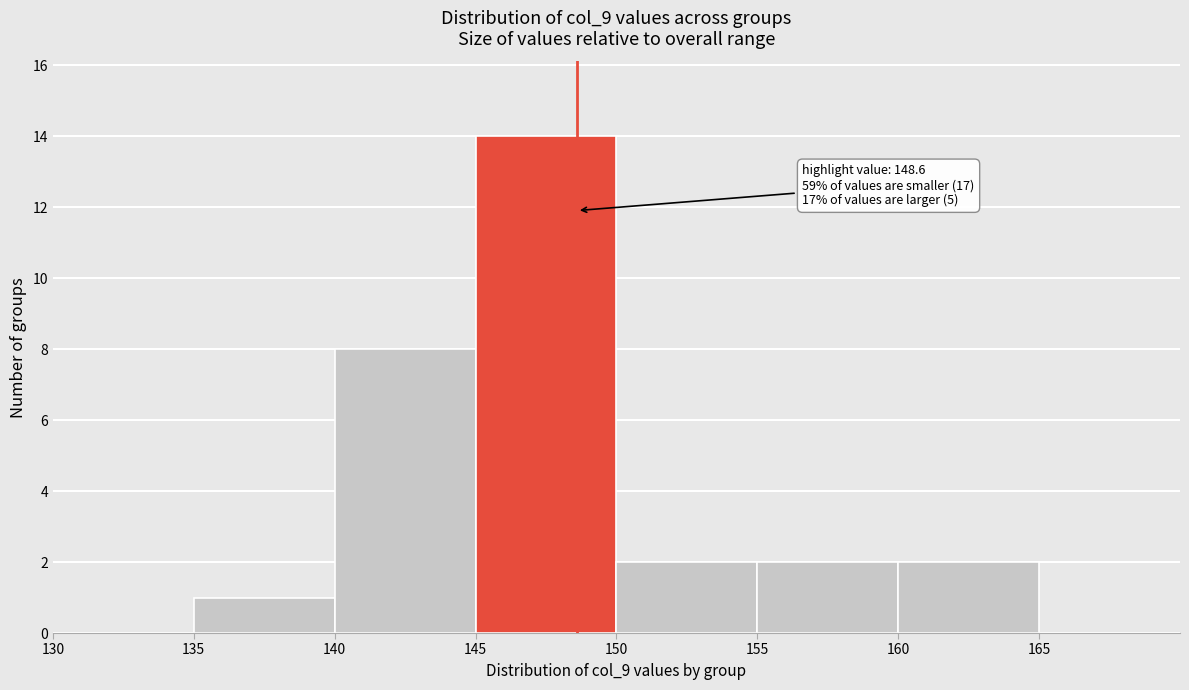

Which range on the x-axis has the tallest bar?

145 to 150